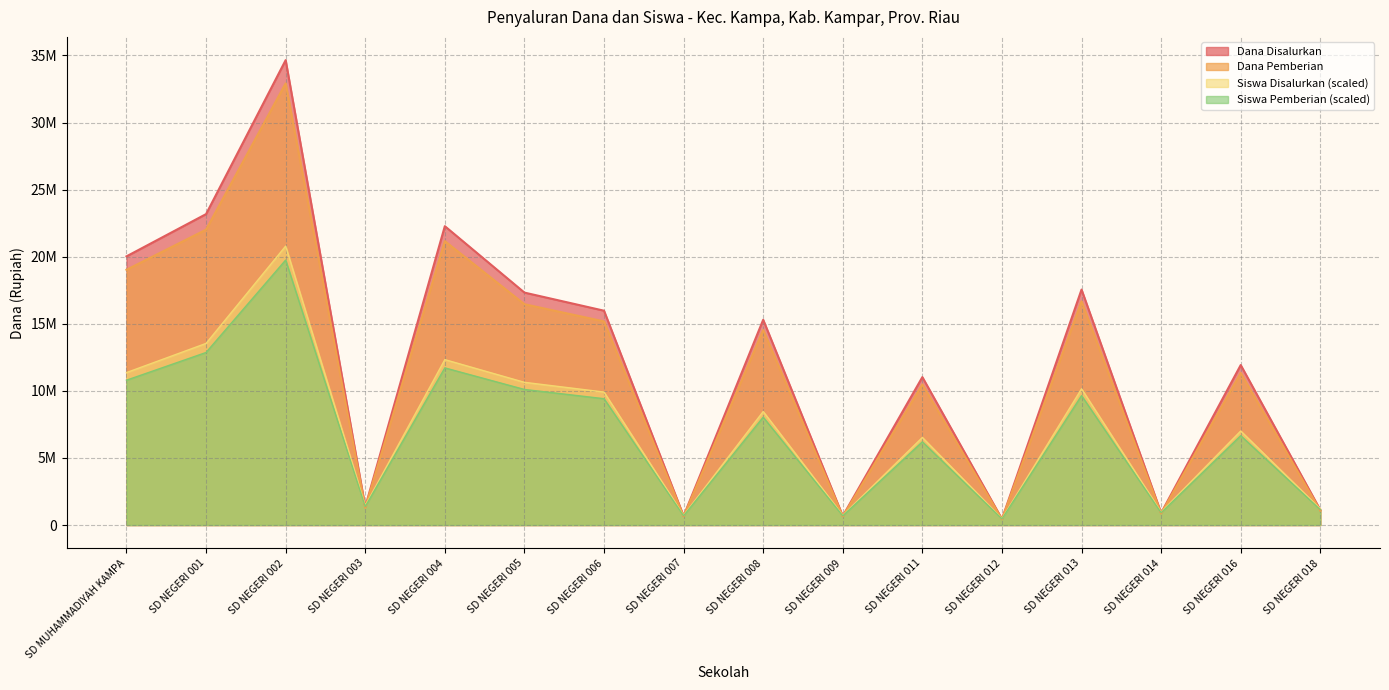

Reading left to right, transcribe all the data shown in this chart.

Dana Disalurkan: 20025000.0	23175000.0	34650000.0	1350000.0	22275000.0	17325000.0	15975000.0	675000.0	15300000.0	675000.0	11025000.0	450000.0	17550000.0	900000.0	11925000.0	1125000.0
Dana Pemberian: 19023750.0	22016250.0	32917500.0	1282500.0	21161250.0	16458750.0	15176250.0	641250.0	14535000.0	641250.0	10473750.0	427500.0	16672500.0	855000.0	11328750.0	1068750.0
Siswa Disalurkan: 11361976.7	13537674.4	20790000.0	1450465.1	12328953.5	10636744.2	9911511.6	725232.6	8461046.5	725232.6	6527093.0	483488.4	10153255.8	966976.7	7010581.4	1208720.9
Siswa Pemberian: 10793877.9	12860790.7	19750500.0	1377941.9	11712505.8	10104907.0	9415936.0	688970.9	8037994.2	688970.9	6200738.4	459314.0	9645593.0	918627.9	6660052.3	1148284.9